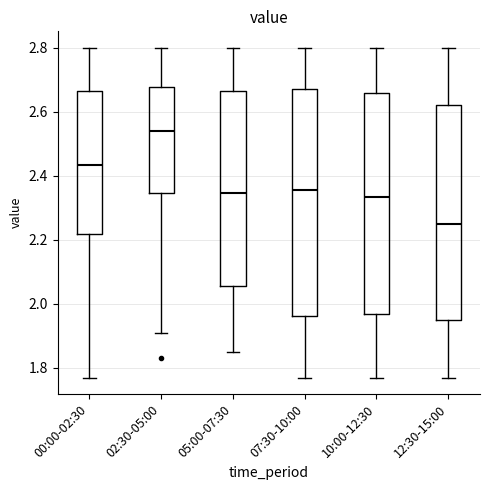

Reading left to right, read every box against the y-axis: the position of its median line, the range the box covers, and the ends of its whiskers. The values are not printed on the chart, so give them approximately, as read against the axis.

00:00-02:30: median 2.44, box 2.22 to 2.66, whiskers 1.78 to 2.80
02:30-05:00: median 2.54, box 2.34 to 2.68, whiskers 1.92 to 2.80
05:00-07:30: median 2.34, box 2.06 to 2.66, whiskers 1.86 to 2.80
07:30-10:00: median 2.36, box 1.96 to 2.68, whiskers 1.78 to 2.80
10:00-12:30: median 2.34, box 1.98 to 2.66, whiskers 1.78 to 2.80
12:30-15:00: median 2.26, box 1.96 to 2.62, whiskers 1.78 to 2.80